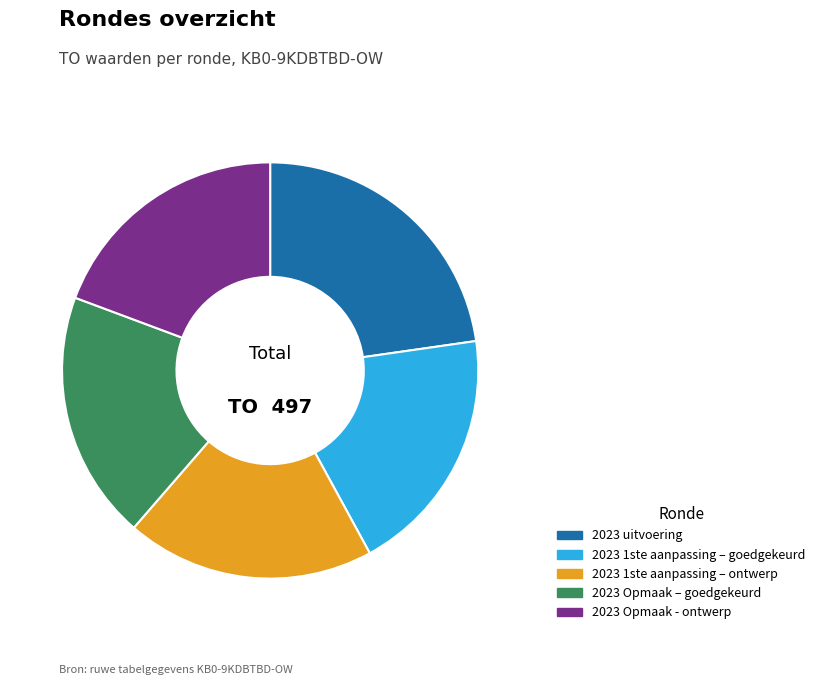

Do 2023 uitvoering and 2023 1ste aanpassing – goedgekeurd together represent more than half of the pie?

No